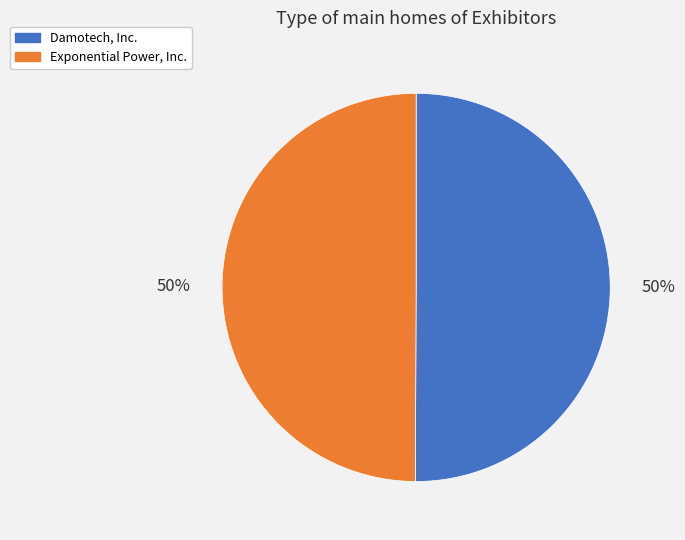

Combined, do Damotech, Inc. and Exponential Power, Inc. account for over 50%?

Yes